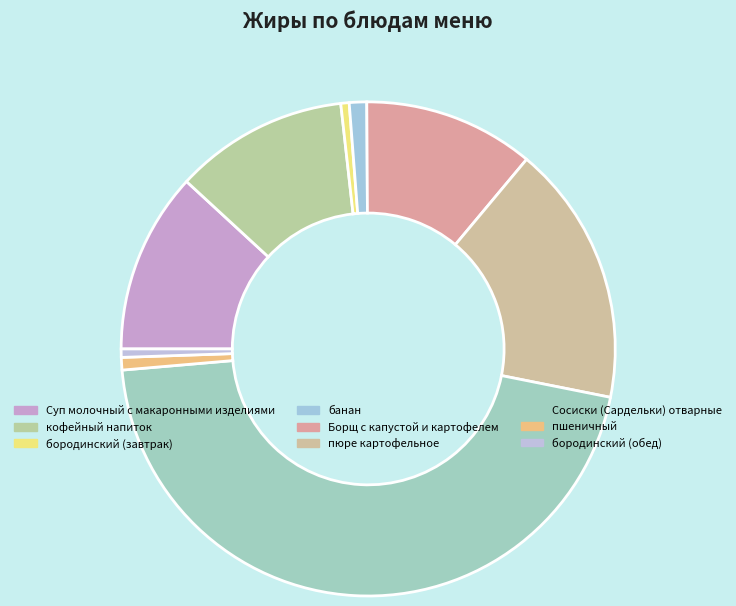

Which category has the biggest portion of the pie?

Сосиски (Сардельки) отварные